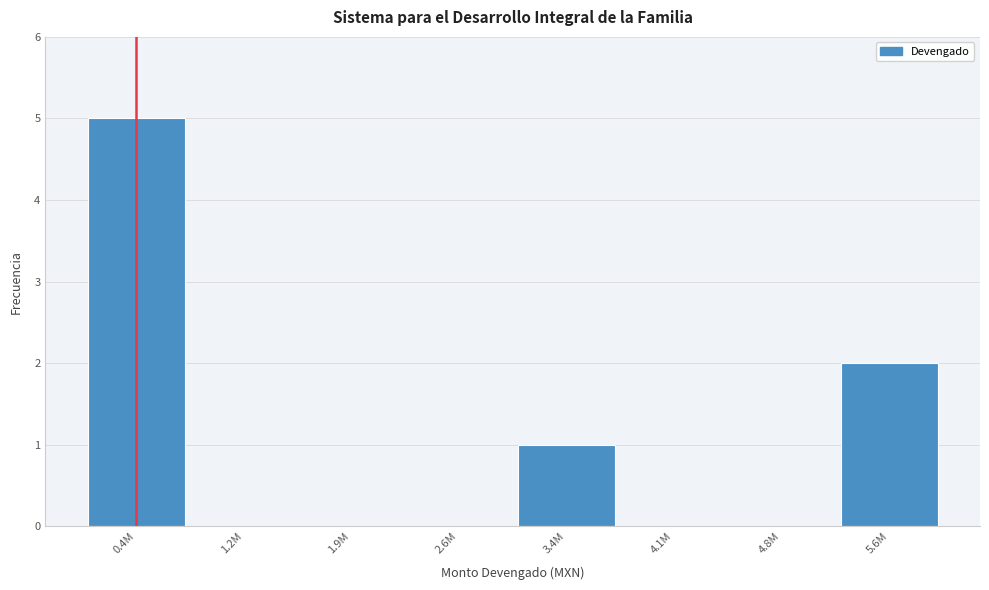

Reading left to right, extract all data points from this chart.

0.4M=5	1.2M=0	1.9M=0	2.6M=0	3.4M=1	4.1M=0	4.8M=0	5.6M=2